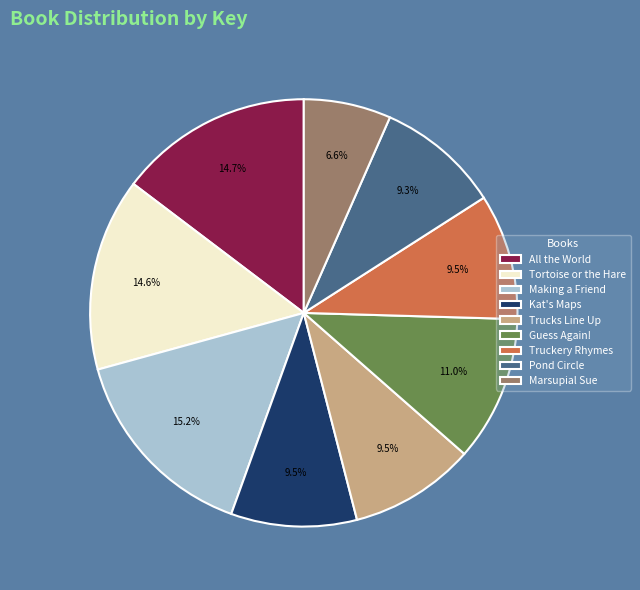

To the nearest percent, what is the difference between the largest and smallest slice percentages?

9%